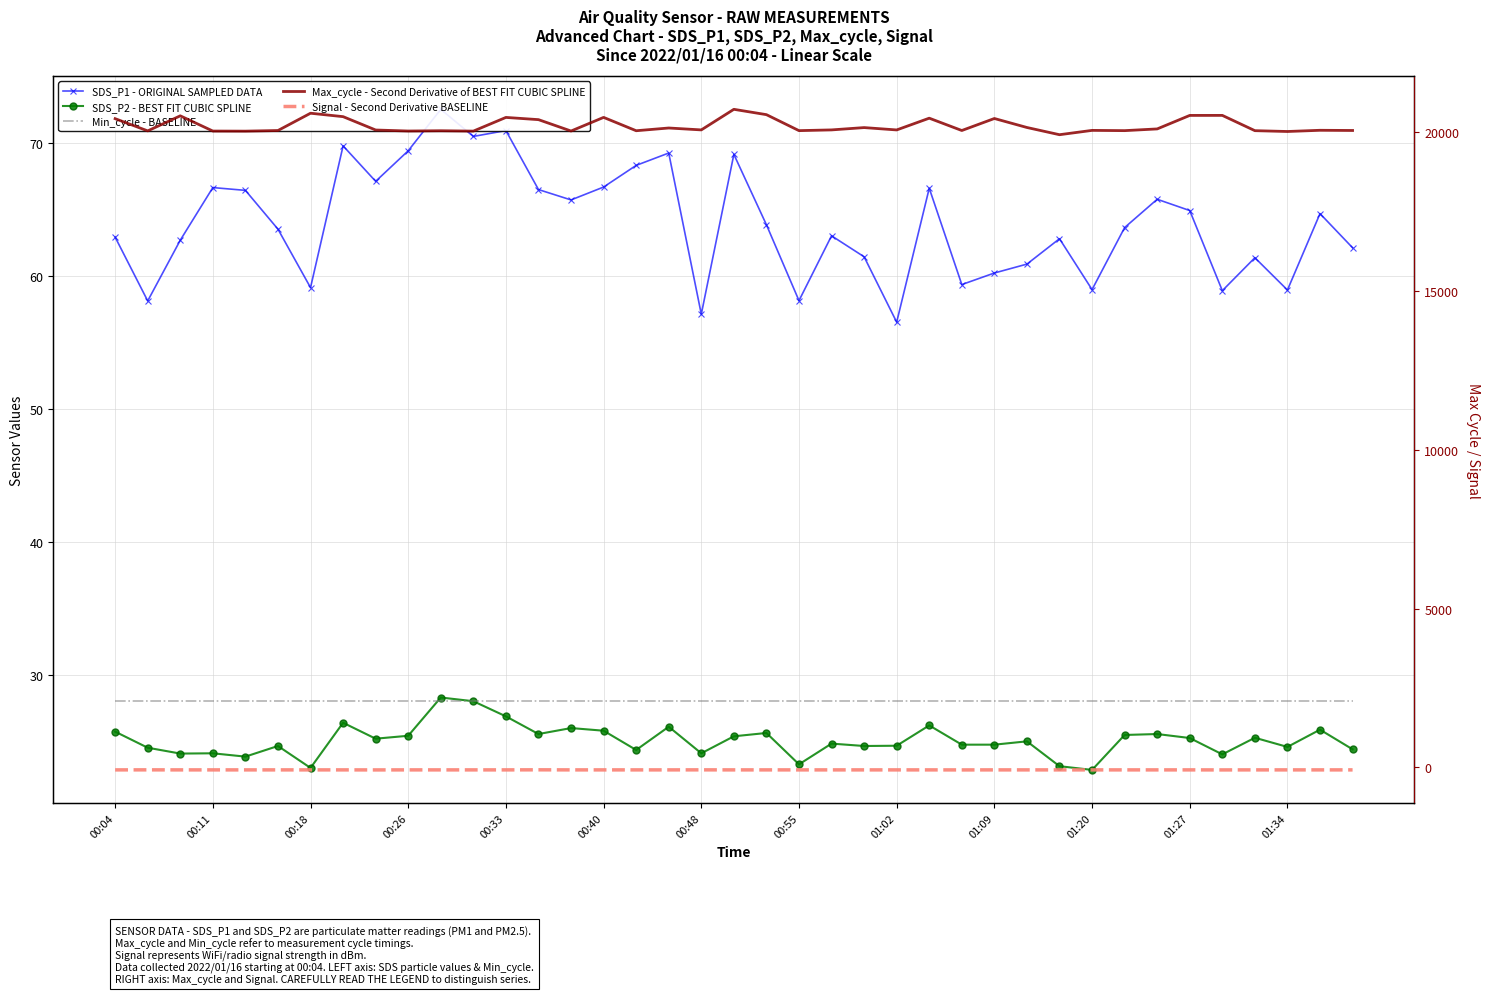

How many lines are shown in the chart?

5